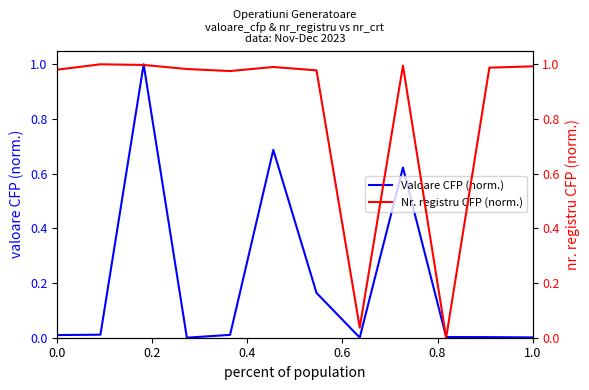

Is it true that Valoare CFP (norm.) equals 1.1 at 1.0?

False